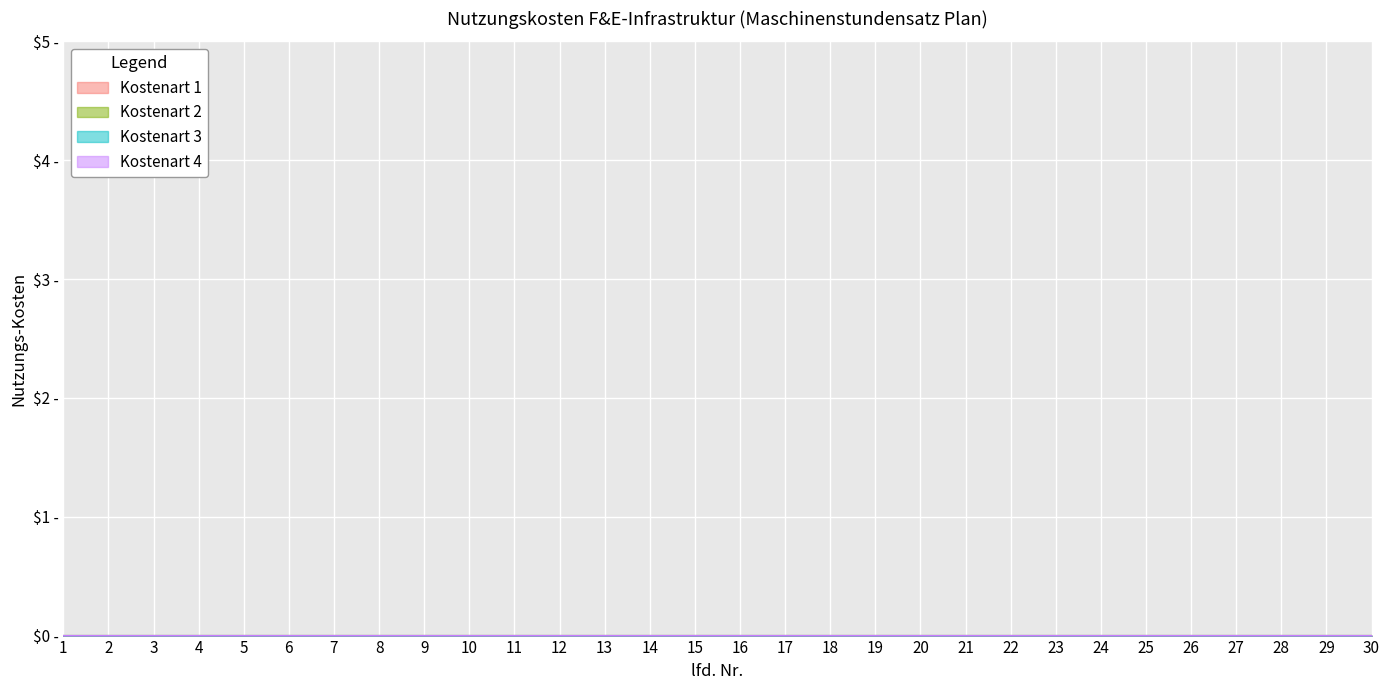

True or false: col_4 and lfd. Nr. cross at least once.

False